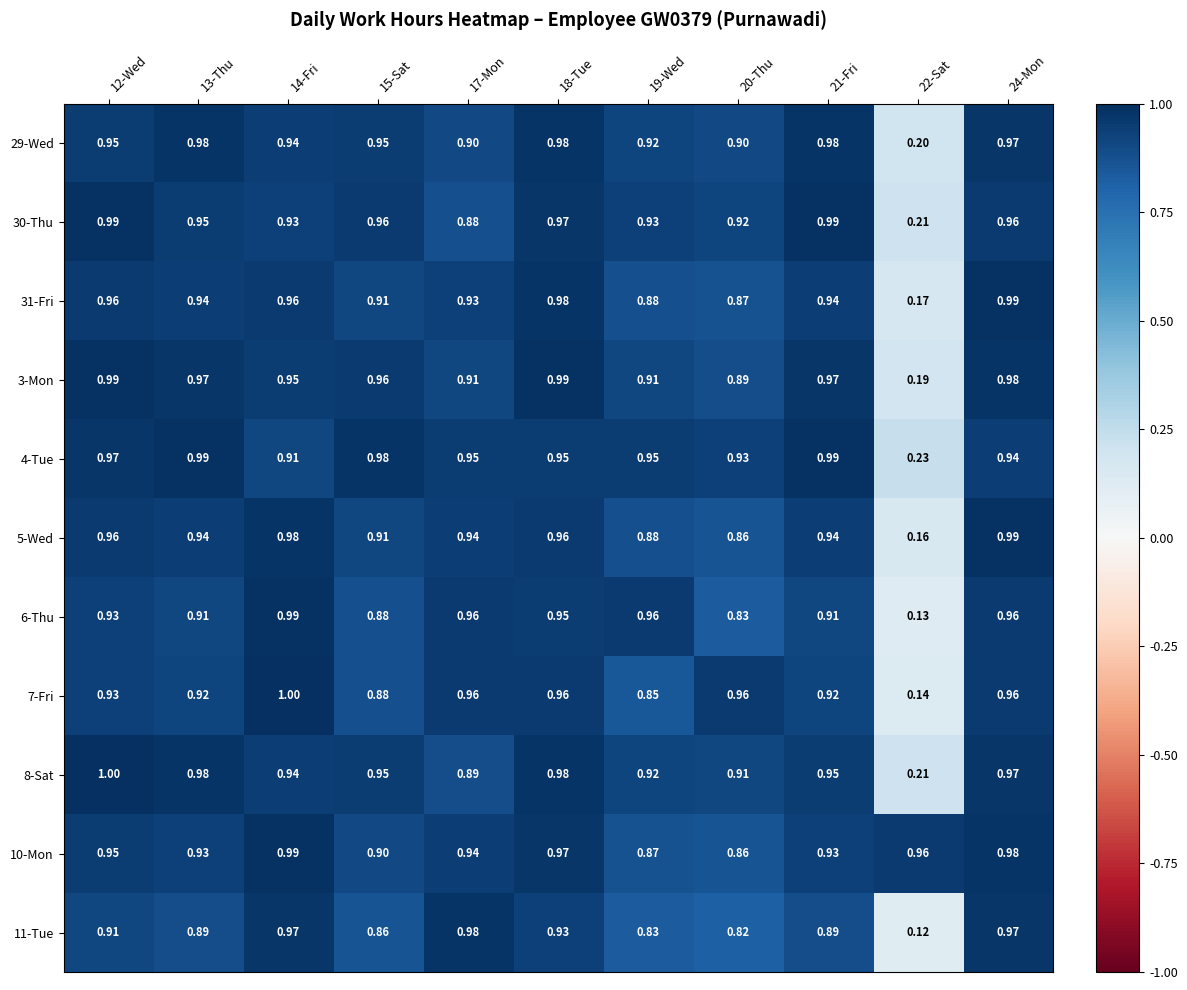

What is the total value across all series at 18-Tue?

10.6